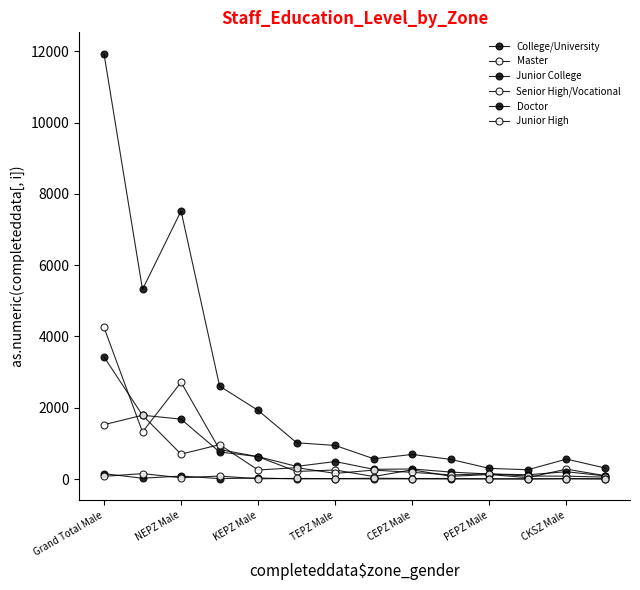

How many lines are shown in the chart?

6